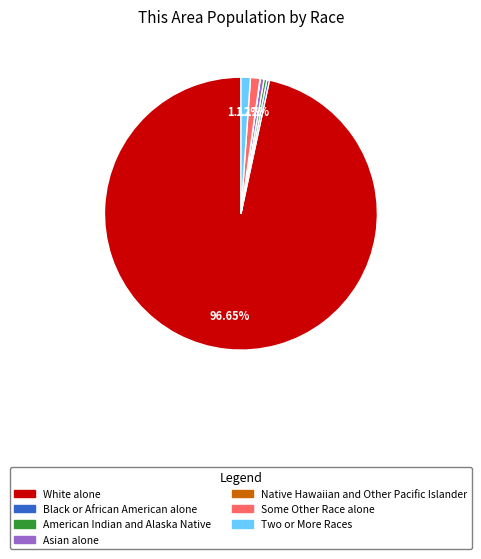

Which category accounts for the majority?

White alone